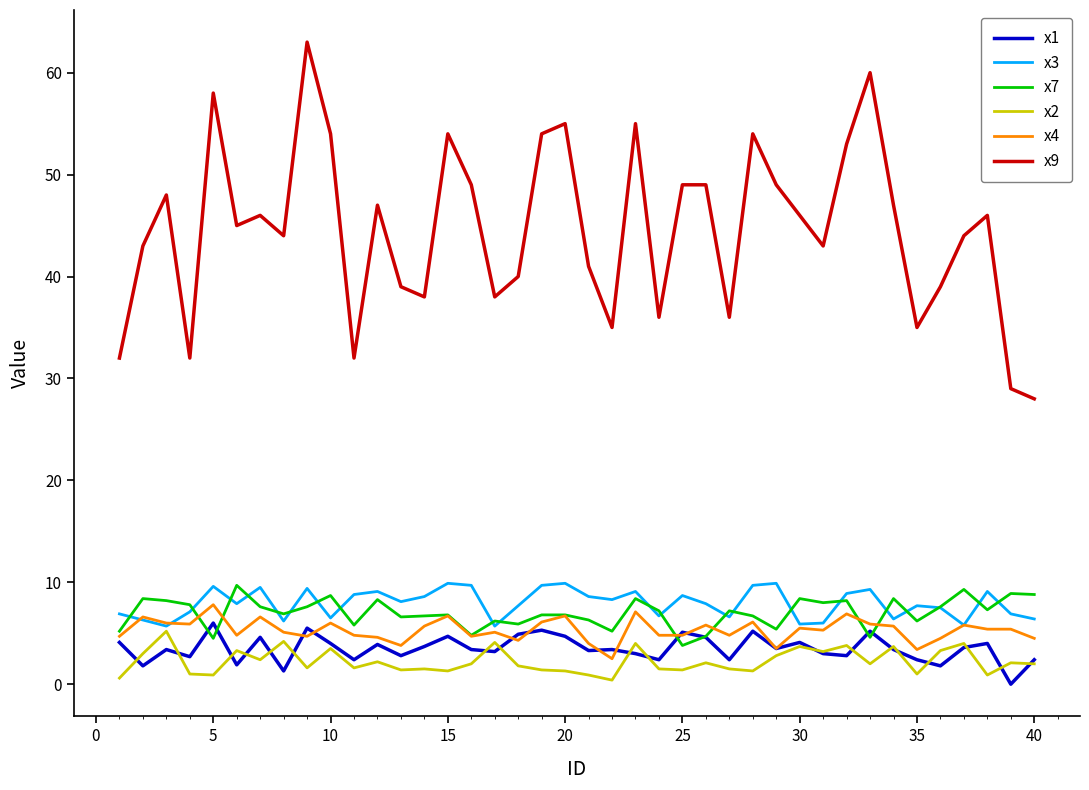

Which series has the widest spread of values?

x9